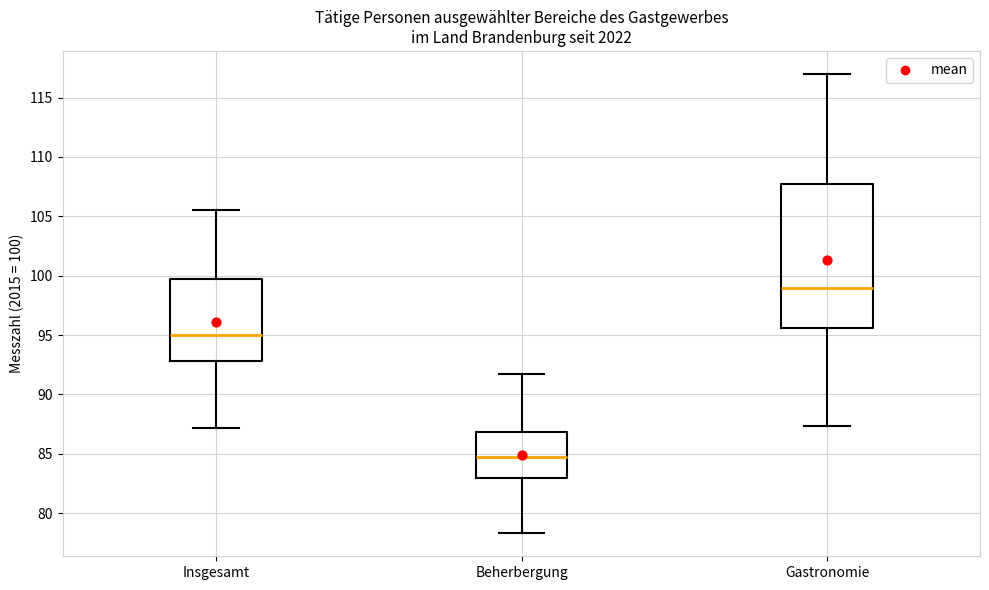

Reading left to right, read every box against the y-axis: the position of its median line, the range the box covers, and the ends of its whiskers. The values are not printed on the chart, so give them approximately, as read against the axis.

Insgesamt: median 95.0, box 93.0 to 99.5, whiskers 87.0 to 105.5
Beherbergung: median 84.5, box 83.0 to 87.0, whiskers 78.5 to 91.5
Gastronomie: median 99.0, box 95.5 to 107.5, whiskers 87.5 to 117.0